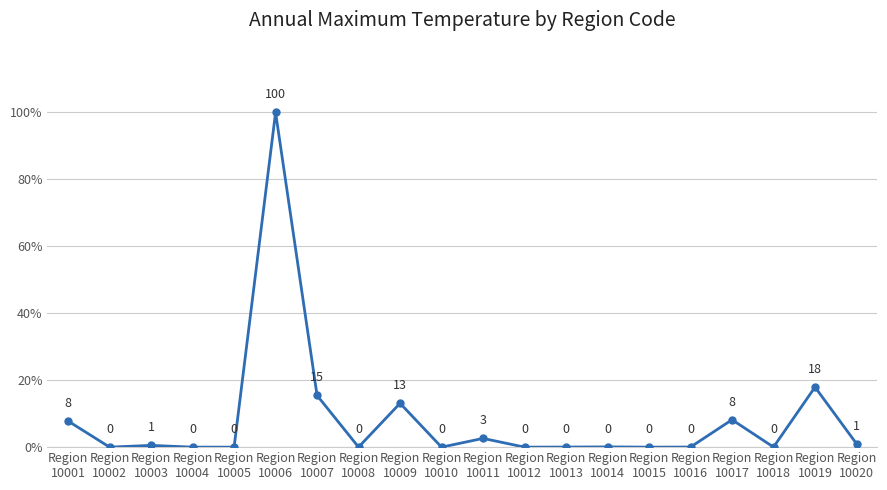

What is the average value?

8.3